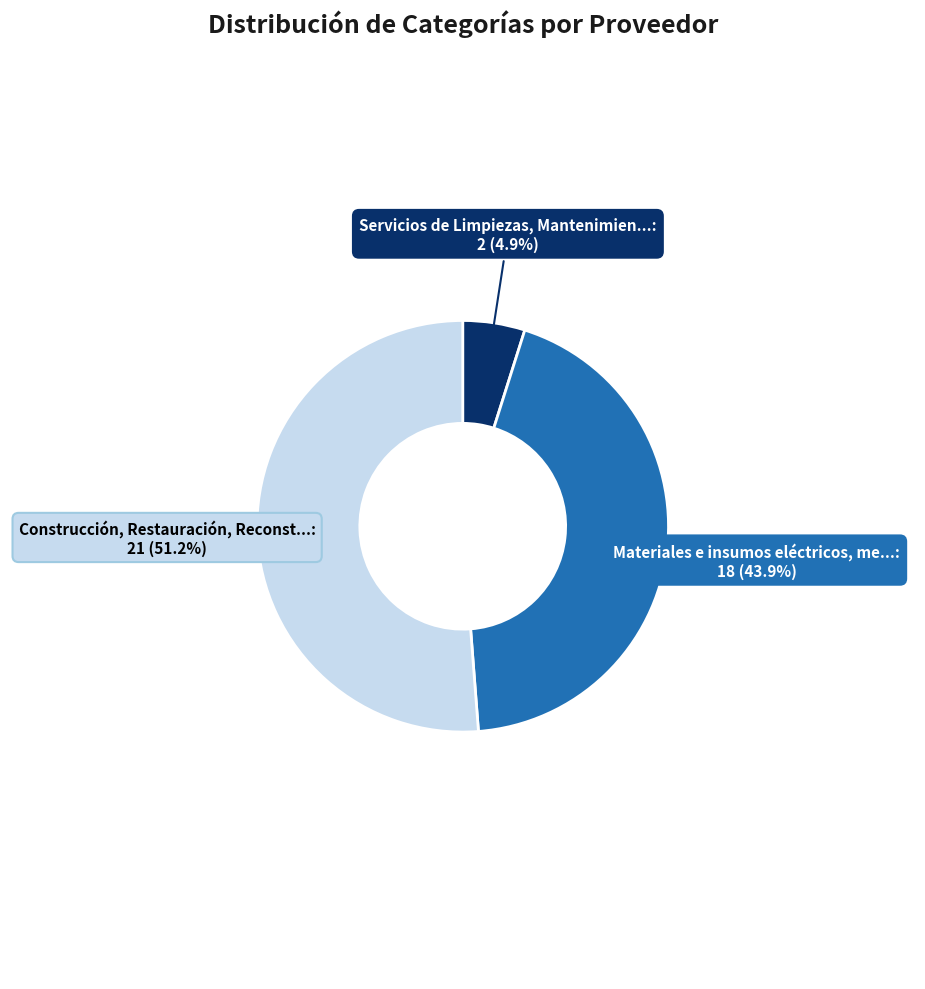

Does any single category account for the majority?

Yes